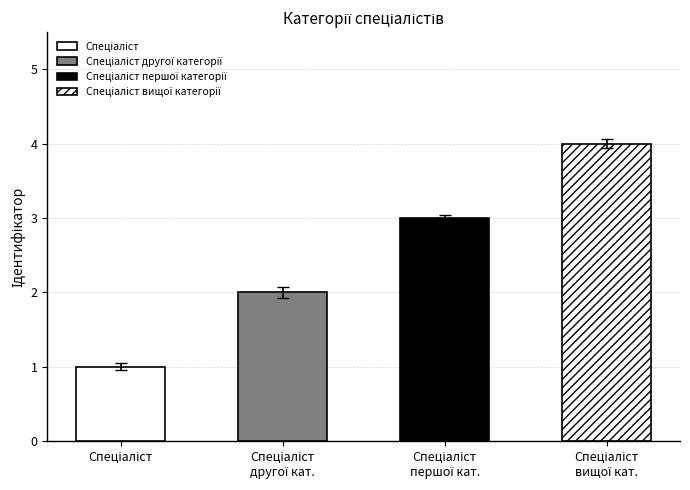

Reading left to right, list all the values displayed in this chart.

1	2	3	4